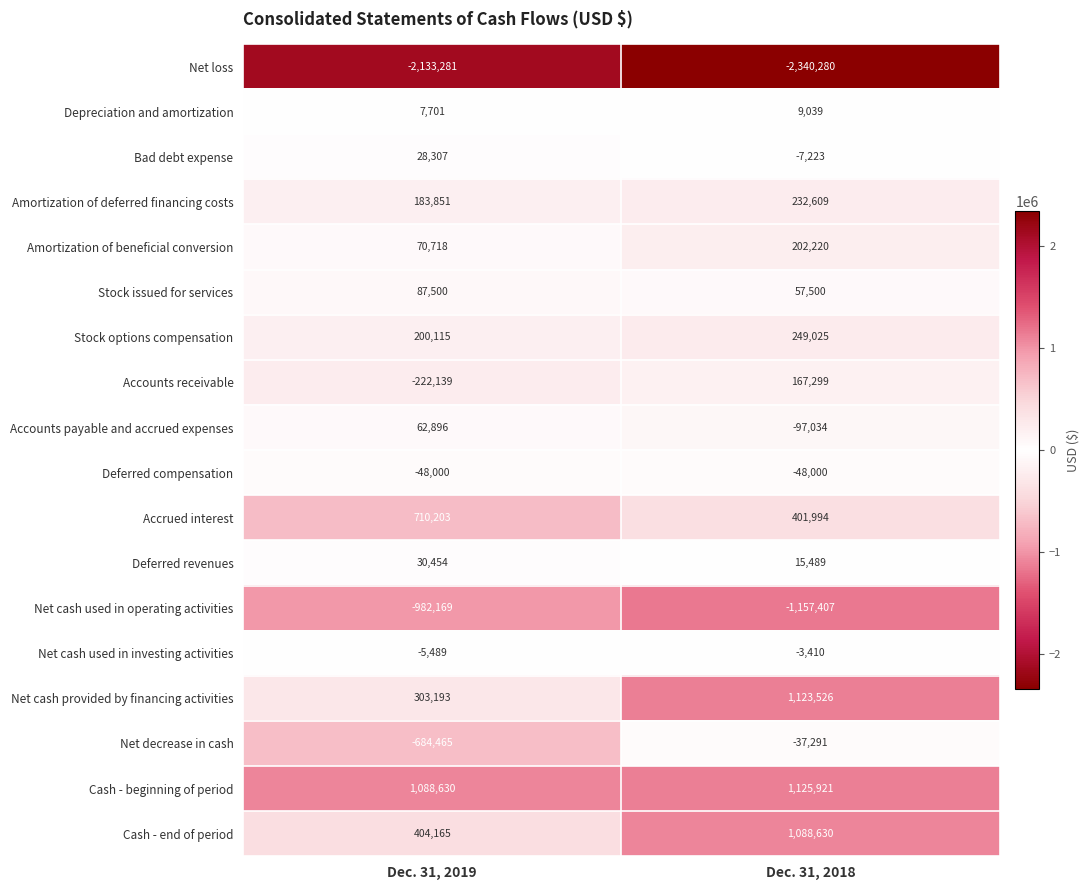

How many distinct data groups are displayed?

18